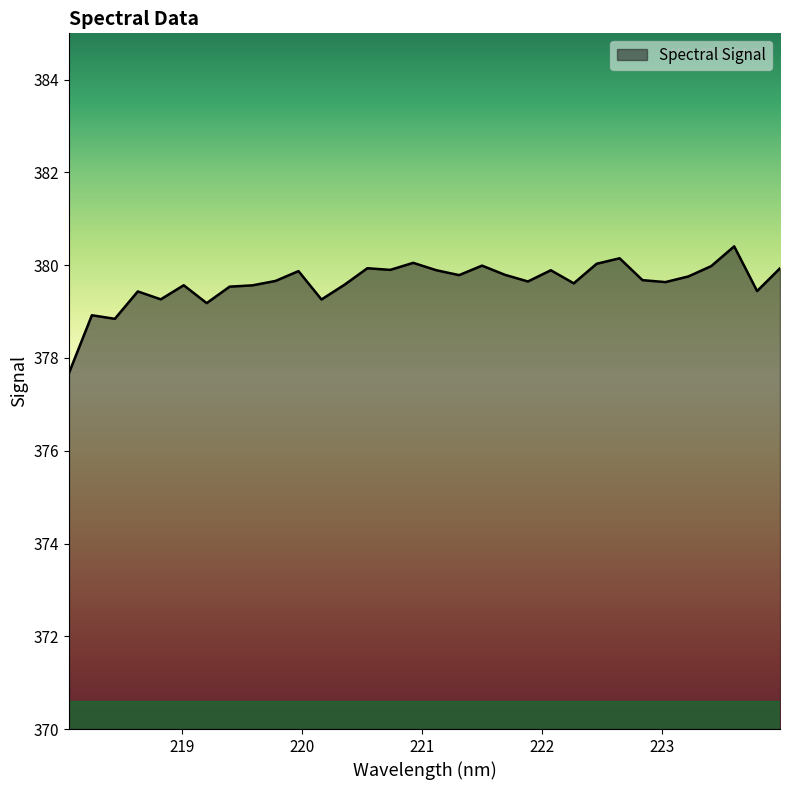

What is the difference between the maximum and minimum values?

2.7